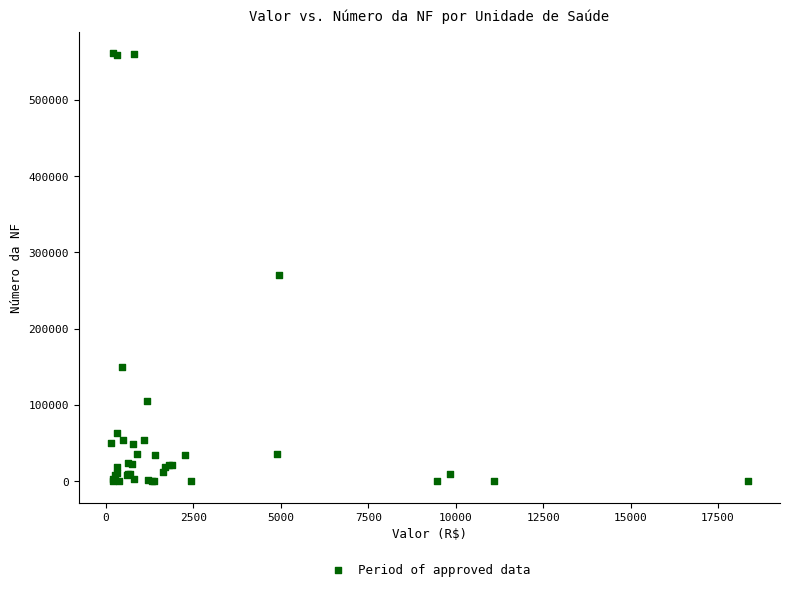

What Y value in the scatter plot is closest to 280477?

270695